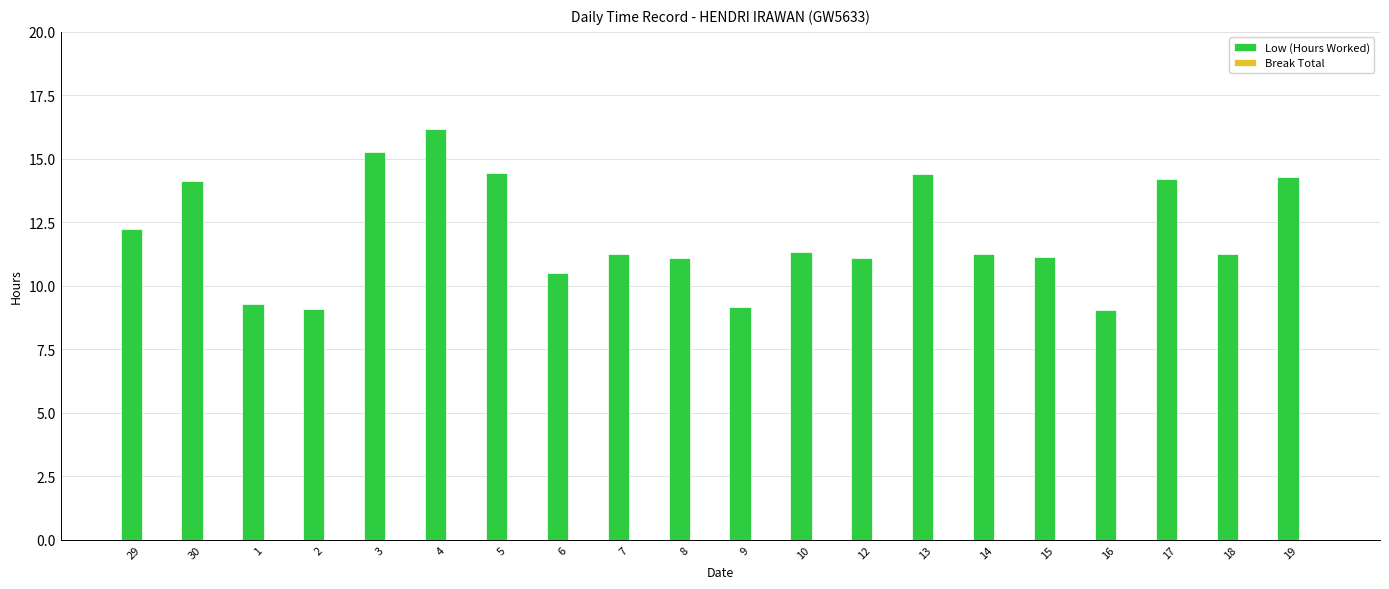

What is the minimum value shown in the chart?

9.1